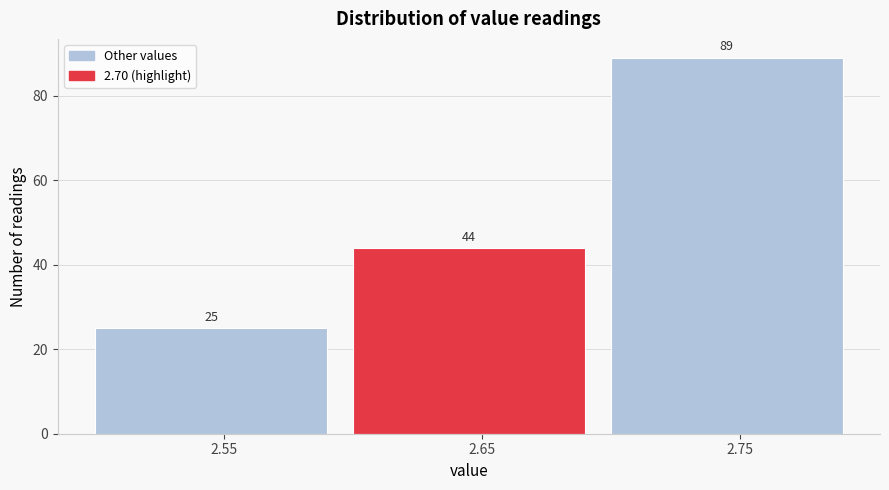

Reading right to left, extract all data points from this chart.

89	44	25